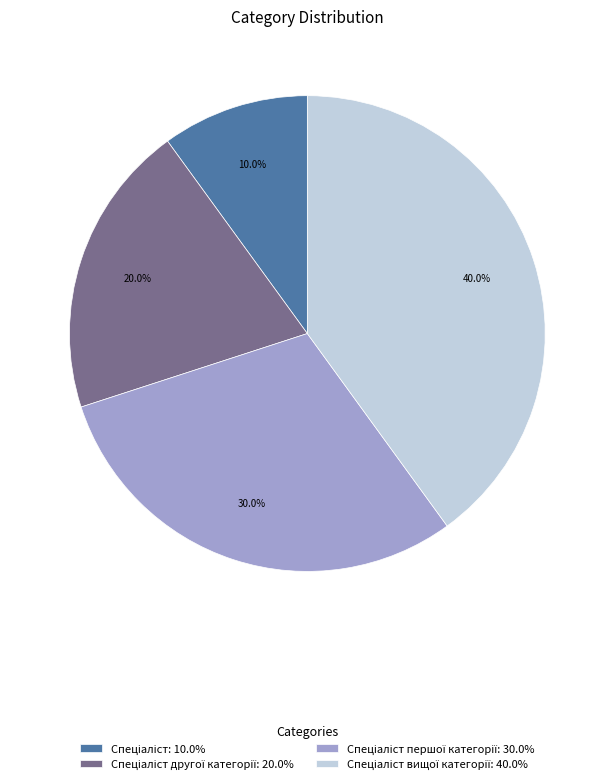

Is there a majority slice in this chart?

No